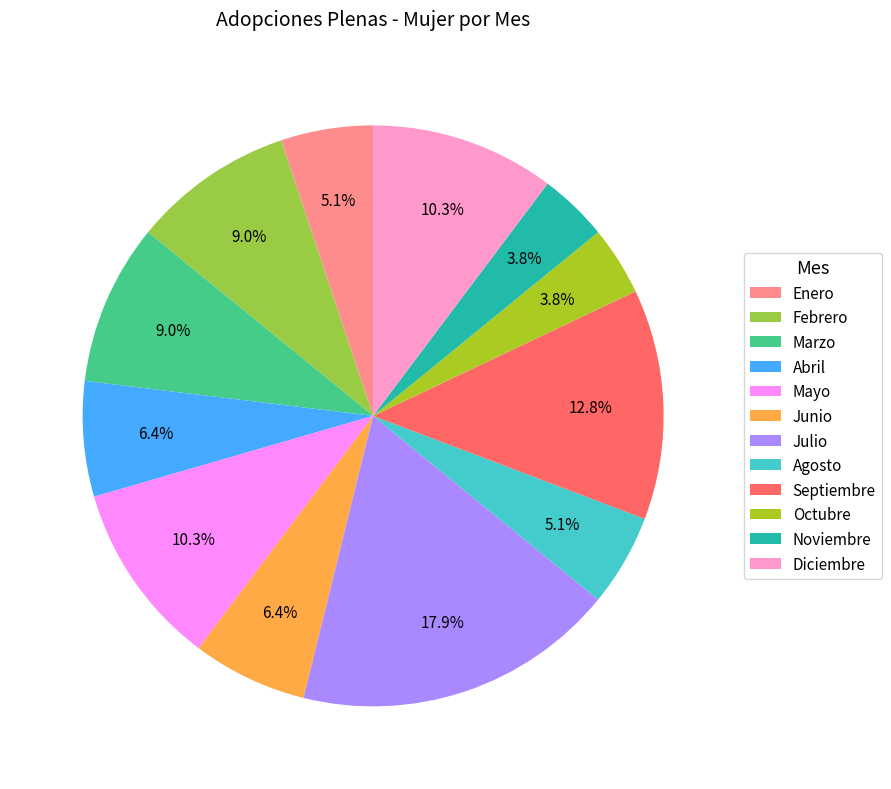

Approximately how many times larger is the value at Noviembre compared to Mayo?

0.4